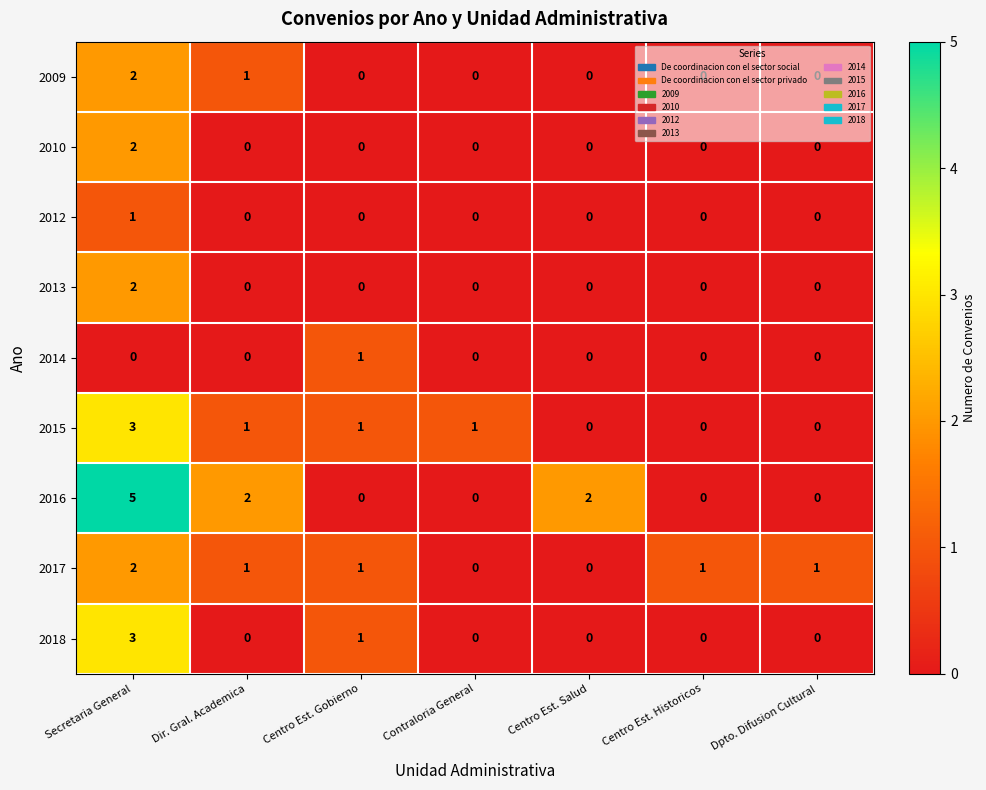

The value of 2017 at Contraloria General is -1. True or false?

False